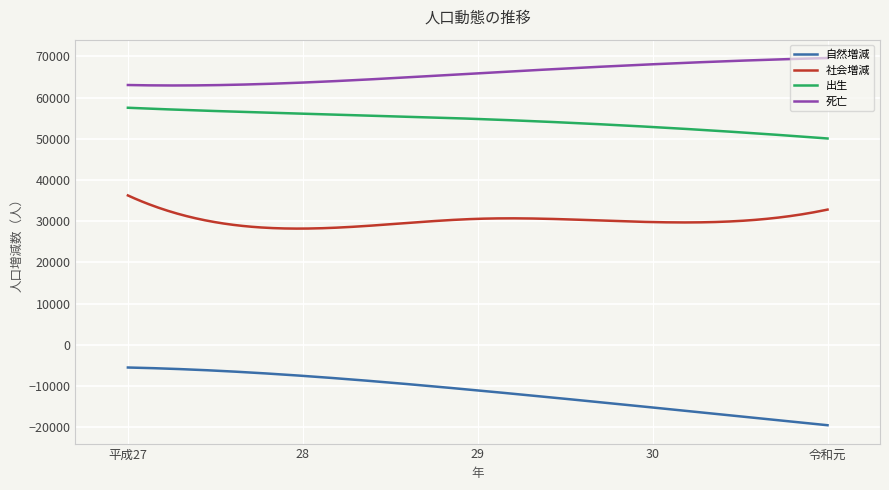

Which series has the largest range (max minus min)?

自然増減